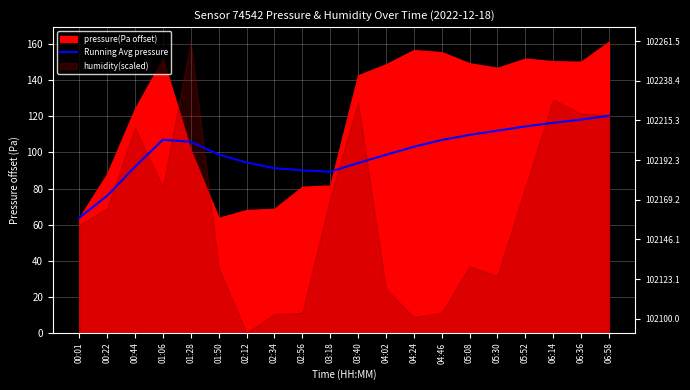

The chart shows a value of 31.9 at 04:46. True or false?

False